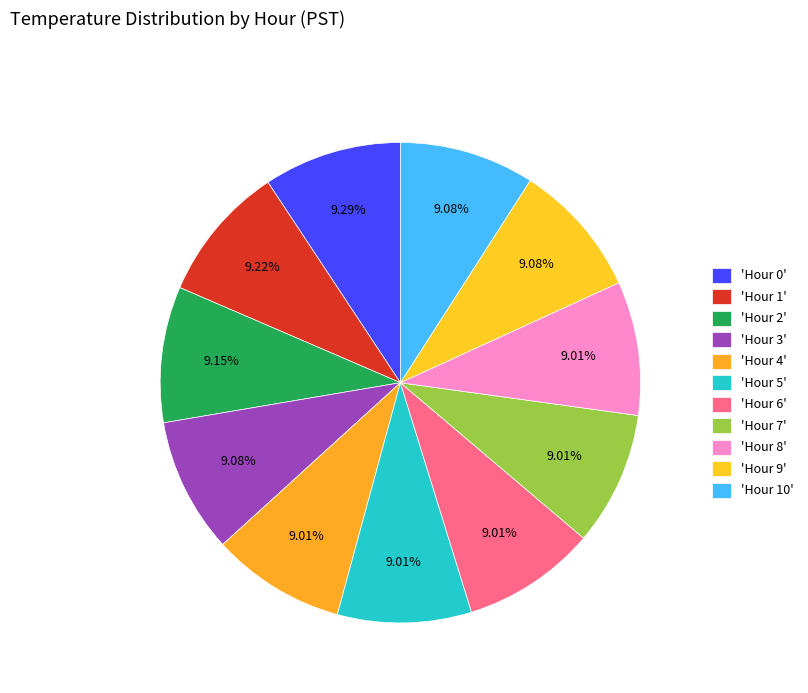

Count the number of slices in the pie.

11